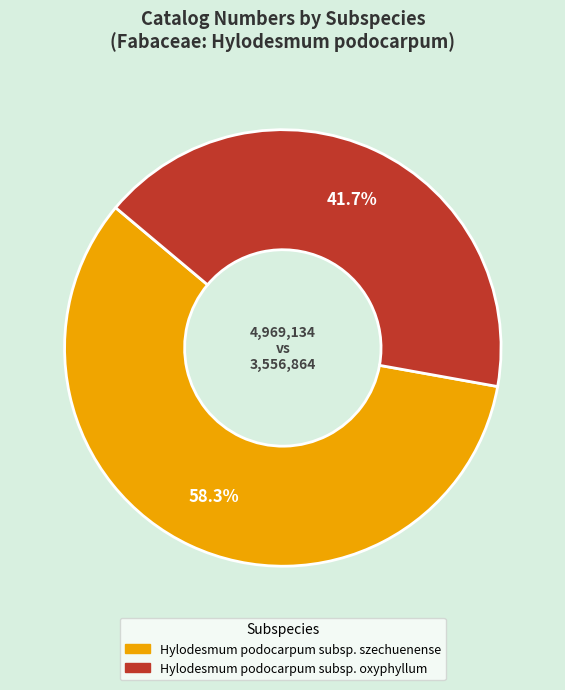

How many segments does this pie chart have?

2